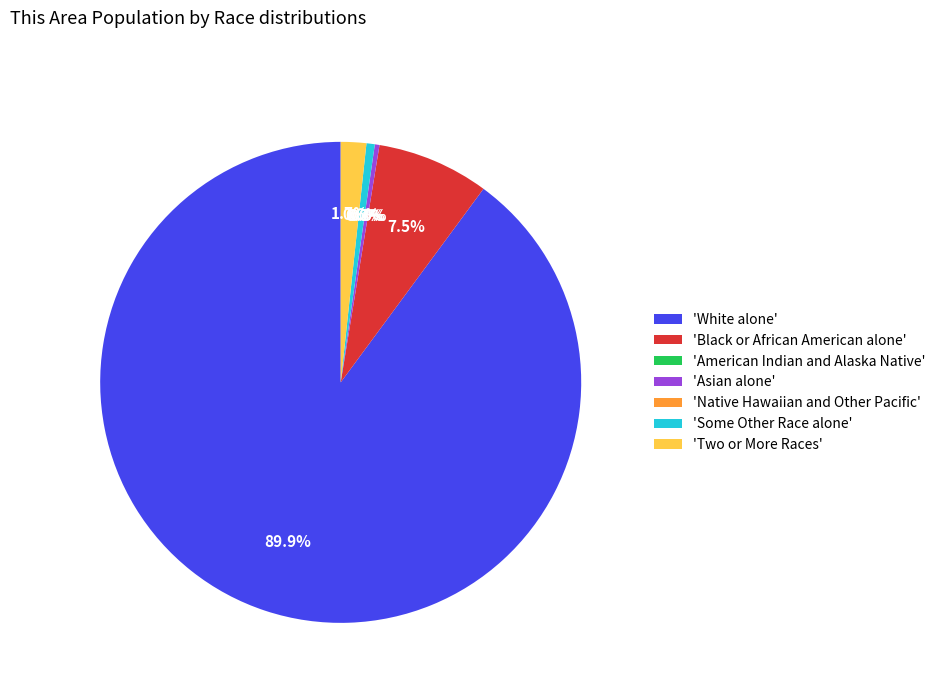

To the nearest percent, what is the average slice percentage?

14%